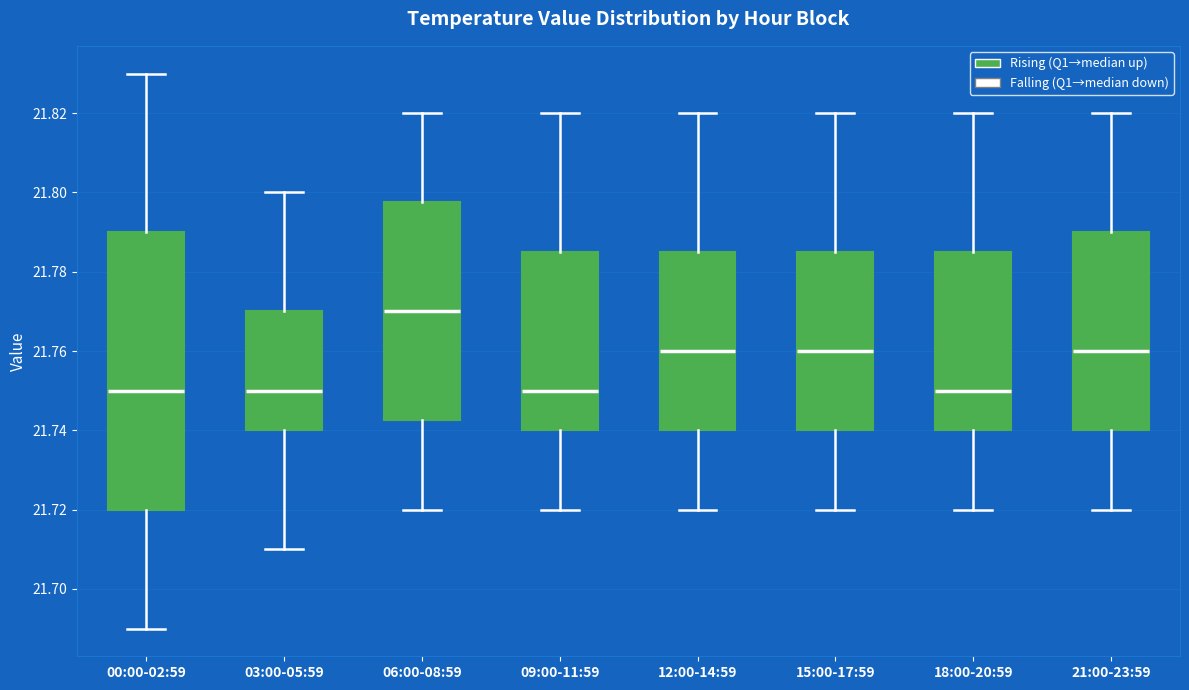

Reading left to right, read every box against the y-axis: the position of its median line, the range the box covers, and the ends of its whiskers. The values are not printed on the chart, so give them approximately, as read against the axis.

00:00-02:59: median 21.750, box 21.720 to 21.790, whiskers 21.690 to 21.830
03:00-05:59: median 21.750, box 21.740 to 21.770, whiskers 21.710 to 21.800
06:00-08:59: median 21.770, box 21.742 to 21.798, whiskers 21.720 to 21.820
09:00-11:59: median 21.750, box 21.740 to 21.786, whiskers 21.720 to 21.820
12:00-14:59: median 21.760, box 21.740 to 21.786, whiskers 21.720 to 21.820
15:00-17:59: median 21.760, box 21.740 to 21.786, whiskers 21.720 to 21.820
18:00-20:59: median 21.750, box 21.740 to 21.786, whiskers 21.720 to 21.820
21:00-23:59: median 21.760, box 21.740 to 21.790, whiskers 21.720 to 21.820